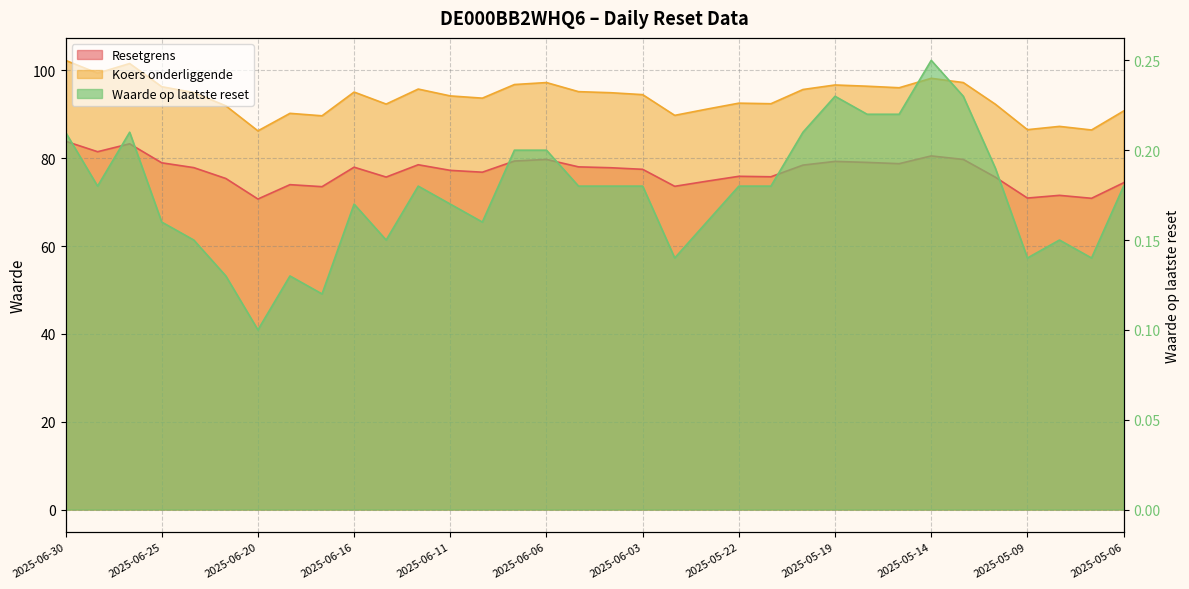

At which label is Resetgrens closest to 77?

2025-06-10